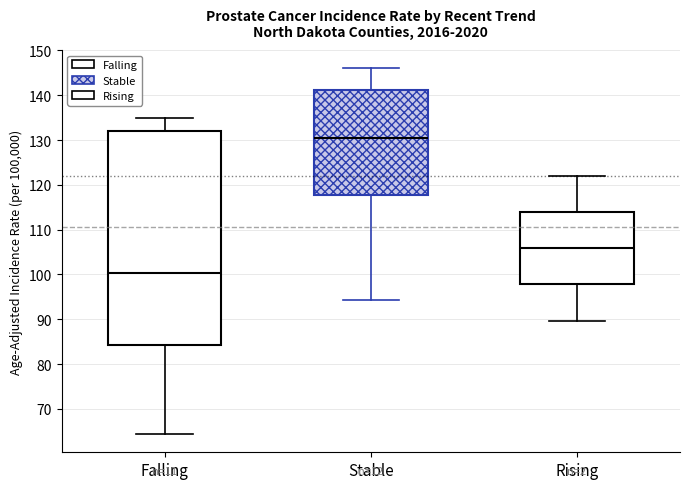

Which box is the tallest, from its lower edge to its upper edge?

Falling